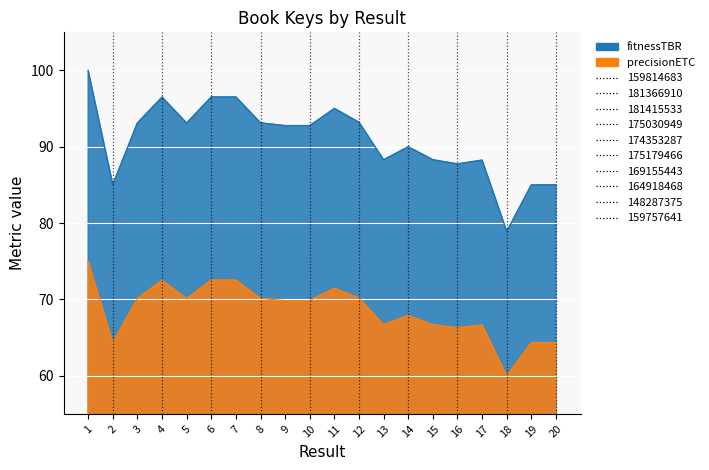

What is the ratio of the value at 2 to the value at 11?

0.9